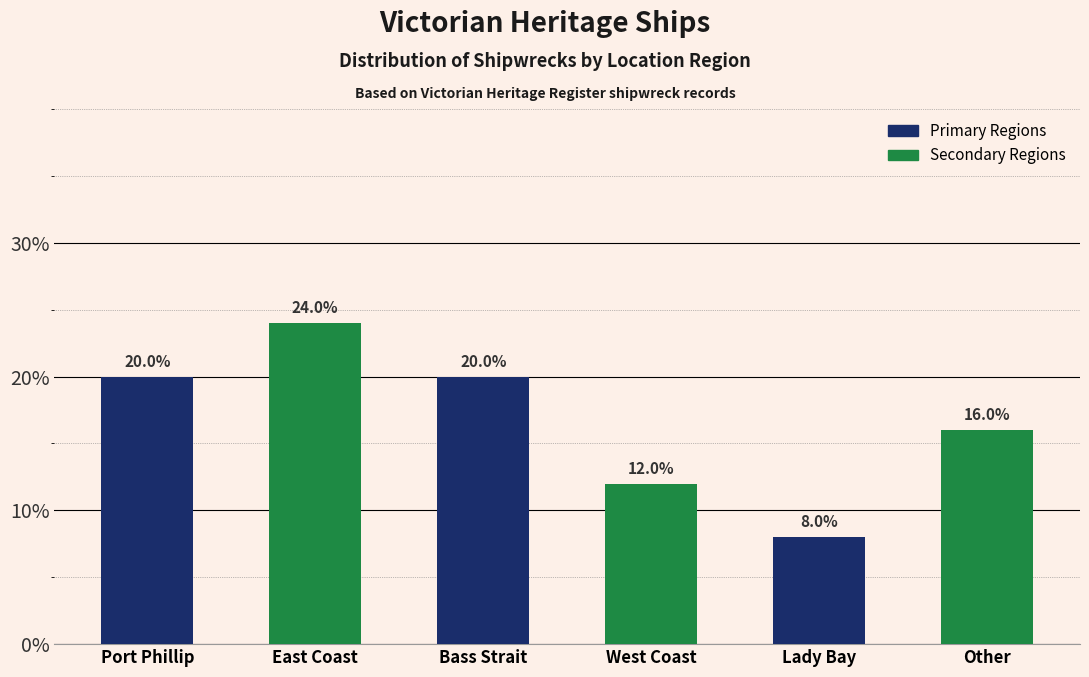

Reading right to left, what are all the values shown in this chart?

Other=16	Lady Bay=8	West Coast=12	Bass Strait=20	East Coast=24	Port Phillip=20